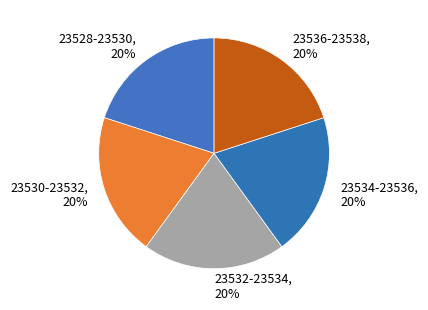

To the nearest percent, what is the combined percentage of 23536-23538 and 23528-23530?

40%